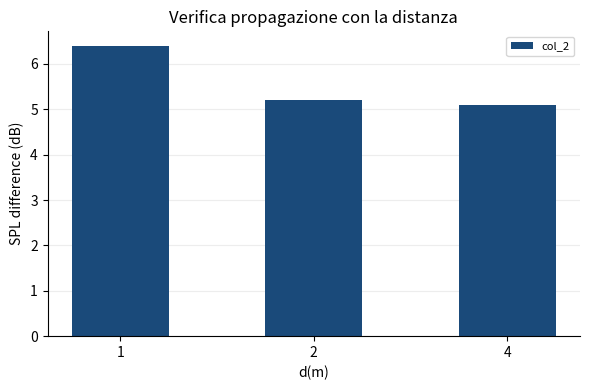

Rank the categories by value from lowest to highest.

4, 2, 1